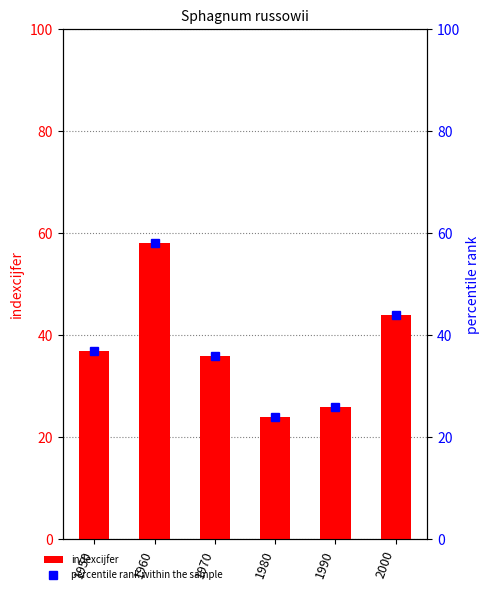

Reading left to right, extract all data points from this chart.

indexcijfer: 37.0	58.0	36.0	24.0	26.0	44.0
percentile rank within the sample: 37.0	58.0	36.0	24.0	26.0	44.0